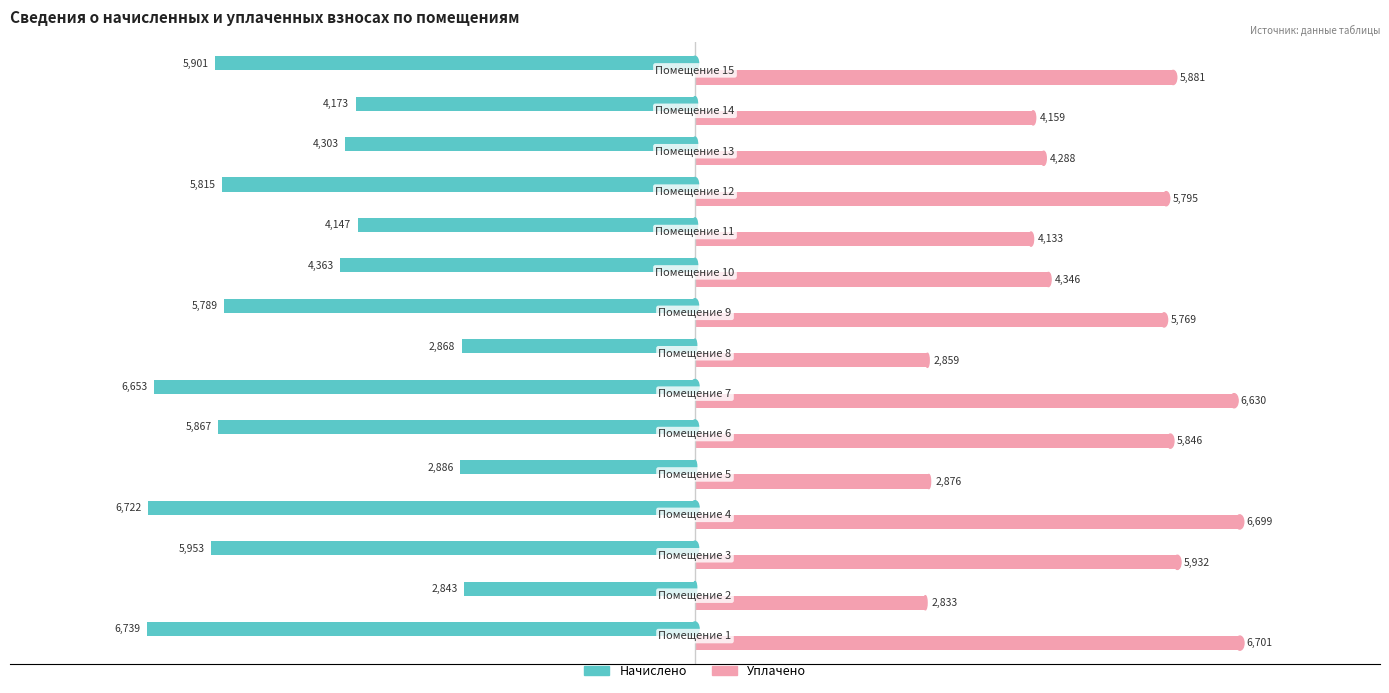

What is the maximum value for Уплачено?

6701.1